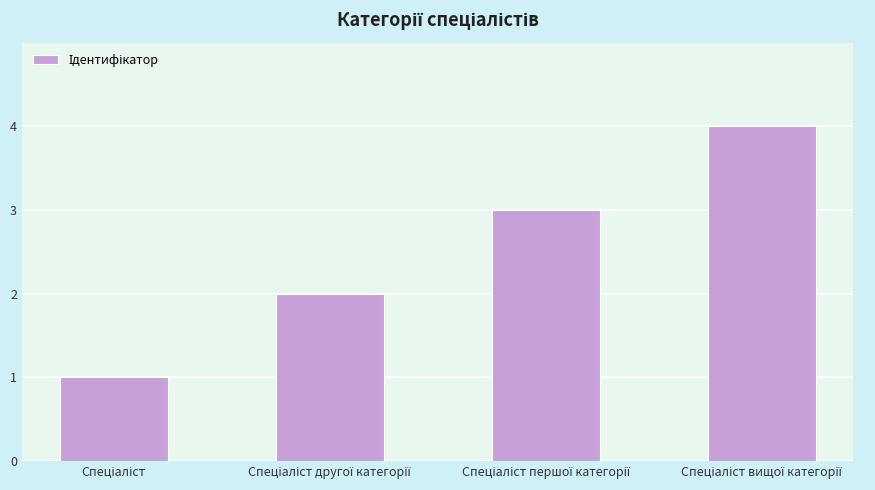

How many values are between 2 and 4?

3